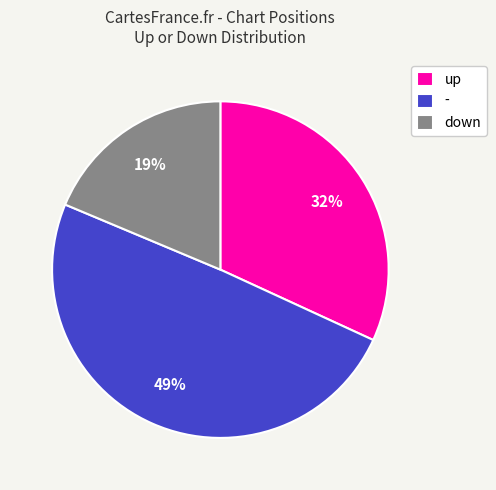

Which has a higher value, - or down?

-